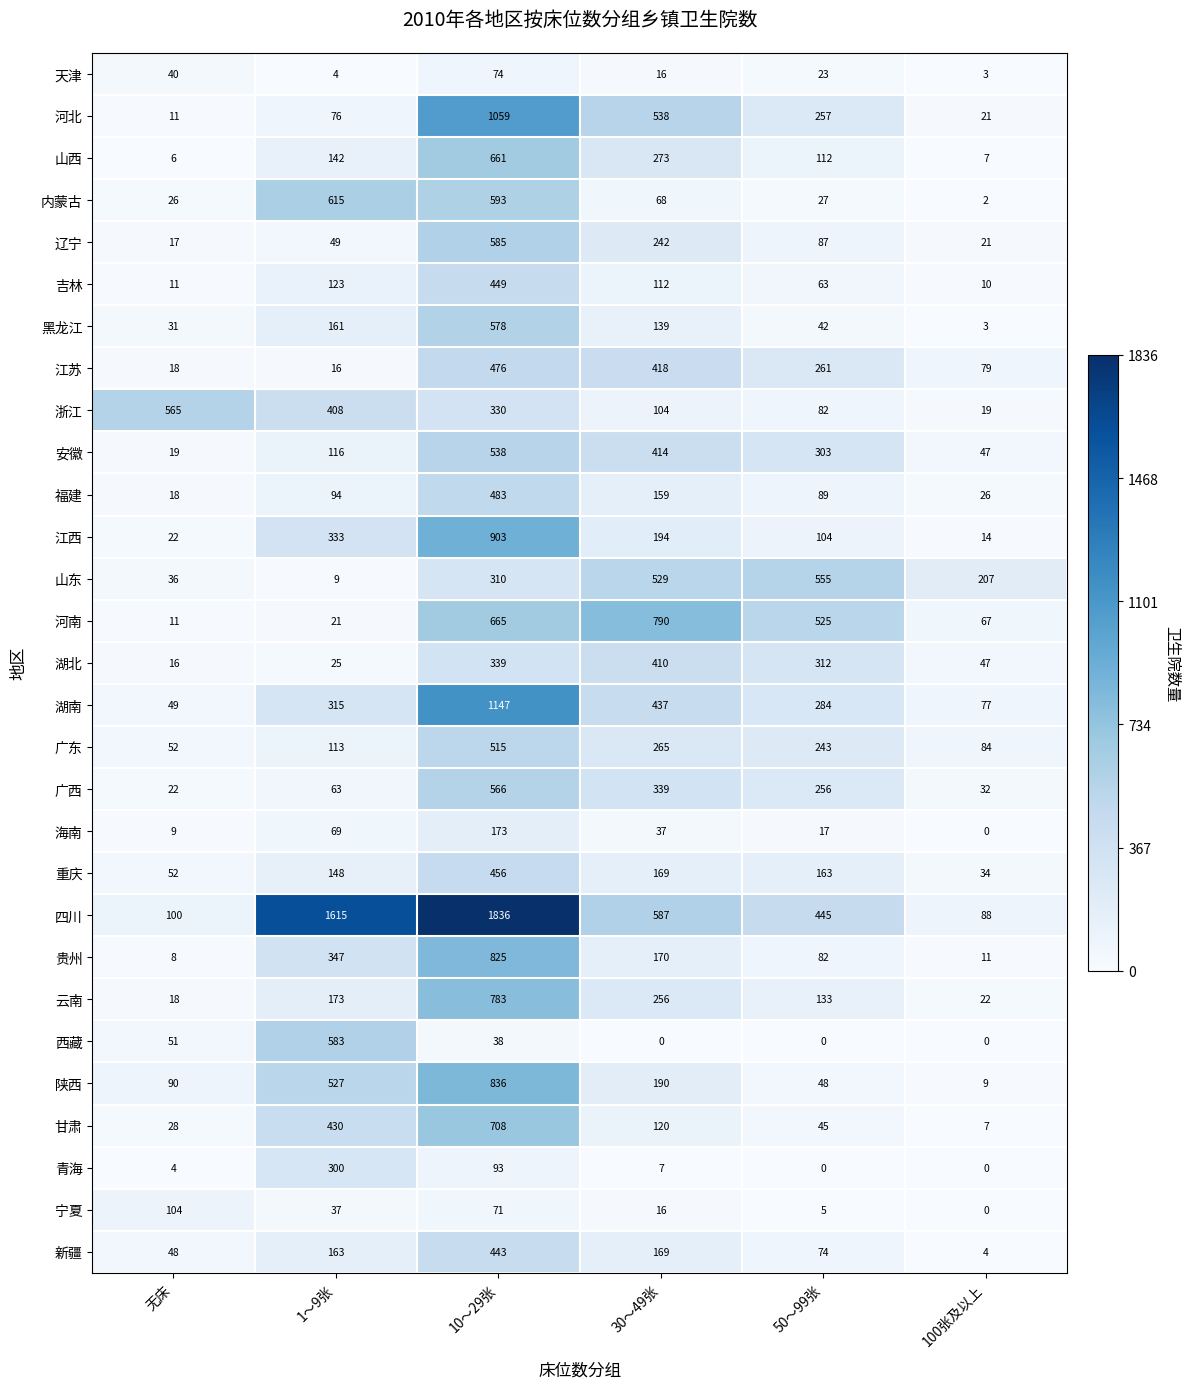

At which category is the sum across all series the highest?

10〜29张